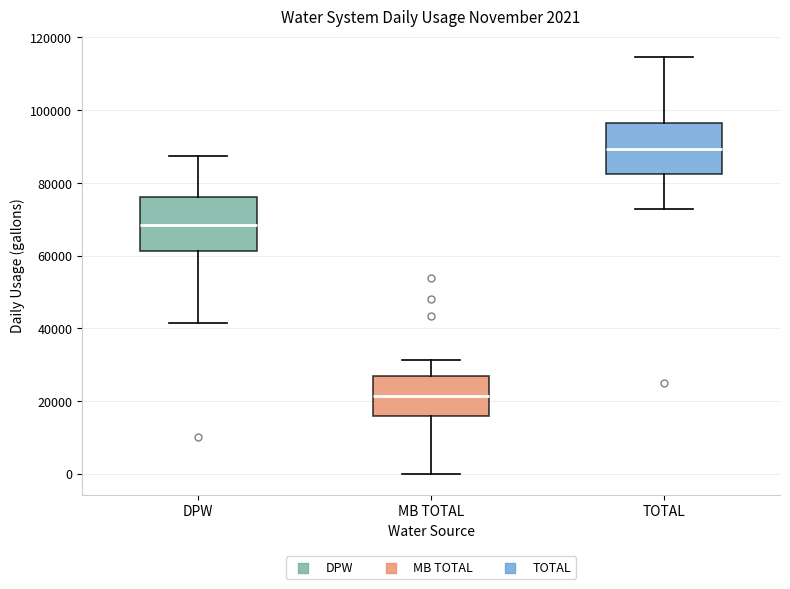

Which box's median line is the highest?

TOTAL